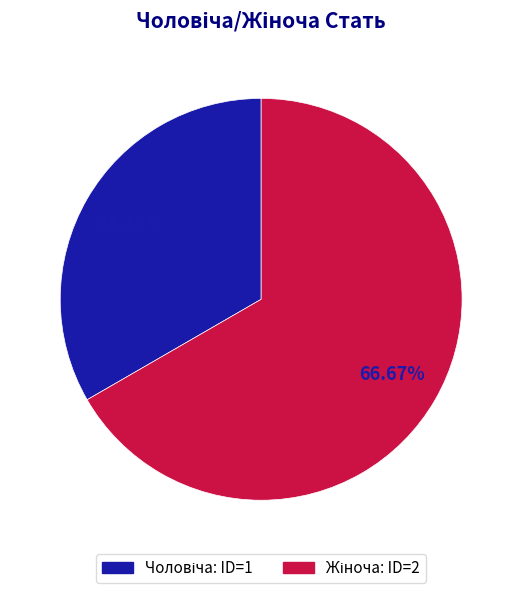

To the nearest percent, what is the average slice percentage?

50%